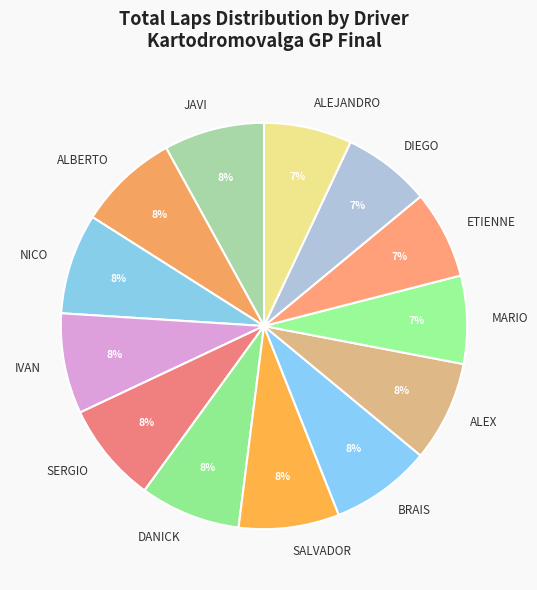

What is the ratio of the value at ALEX to the value at JAVI?

1.0